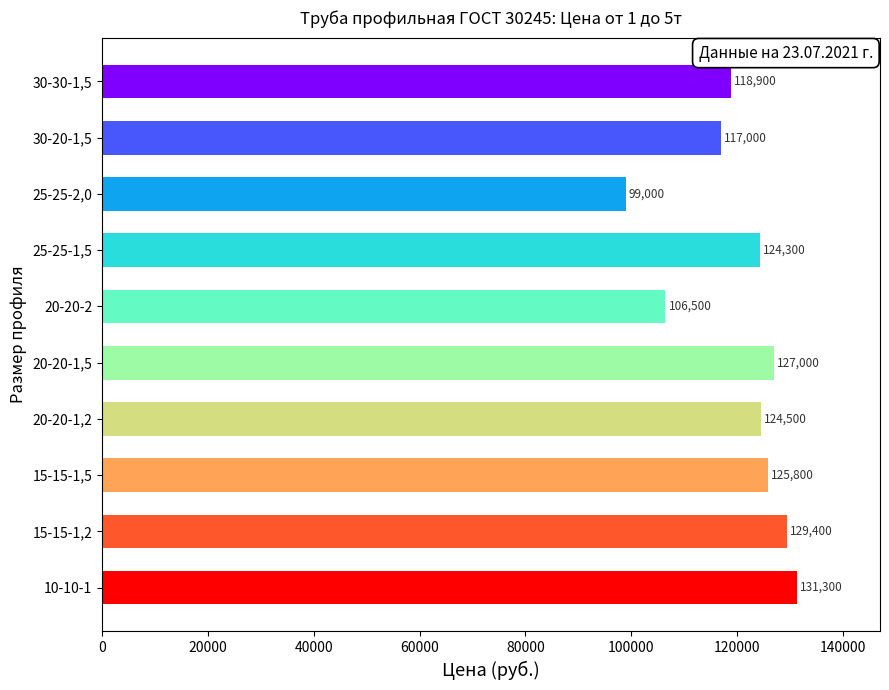

Reading bottom to top, what are all the values shown in this chart?

10-10-1=131300	15-15-1,2=129400	15-15-1,5=125800	20-20-1,2=124500	20-20-1,5=127000	20-20-2=106500	25-25-1,5=124300	25-25-2,0=99000	30-20-1,5=117000	30-30-1,5=118900